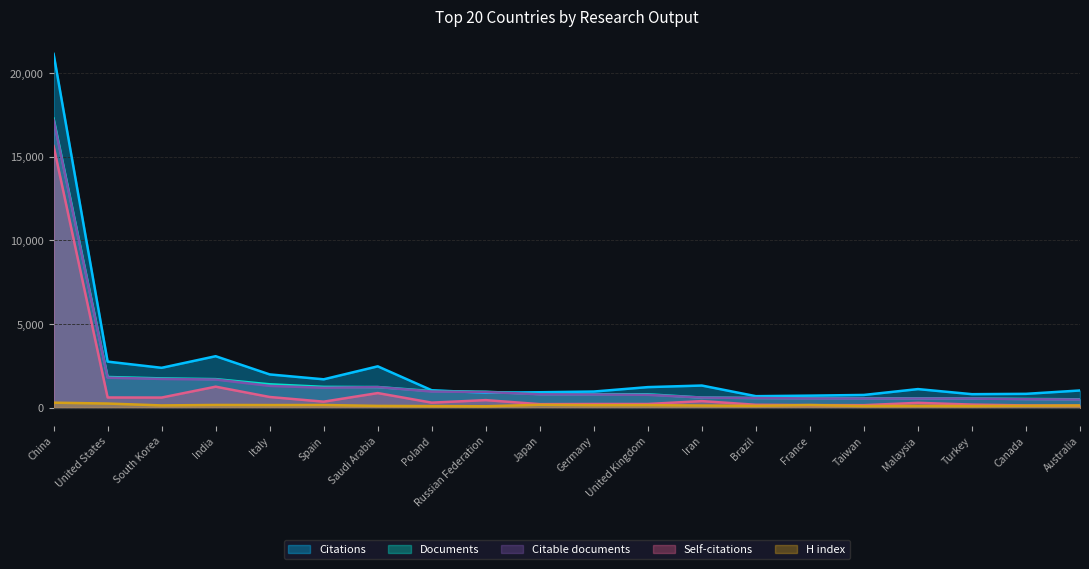

What are all the series names shown in the legend?

Citations, Documents, Citable documents, Self-citations, H index